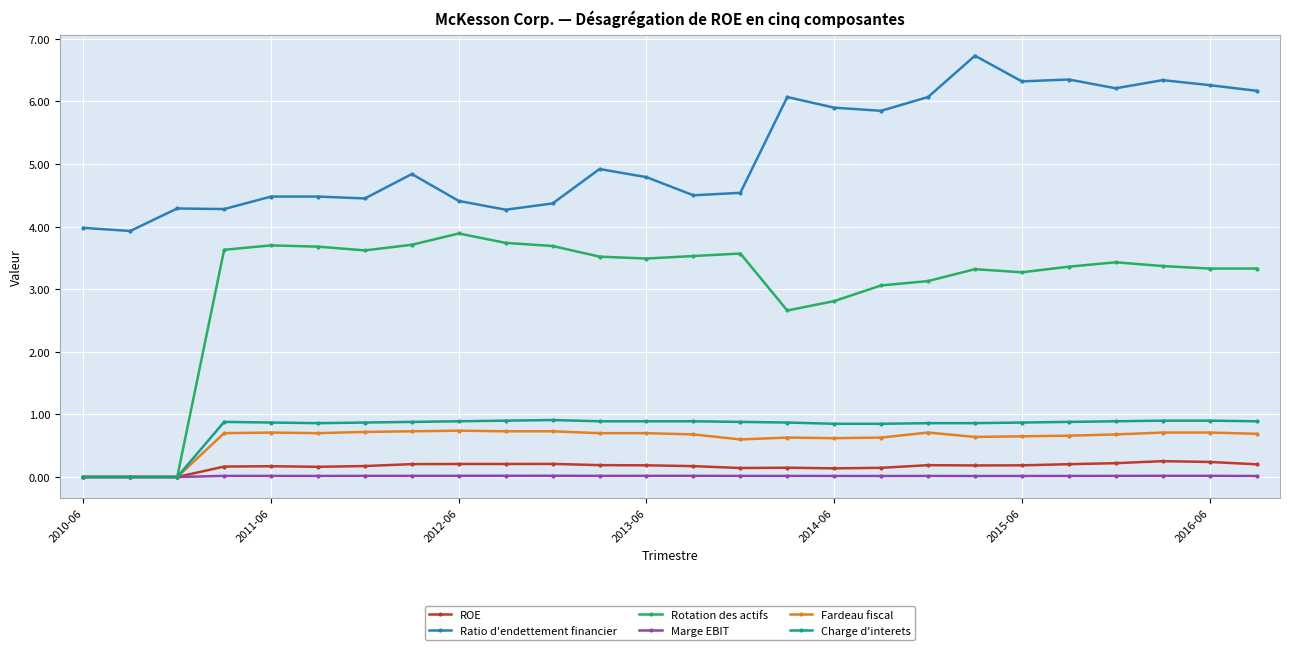

Which series has the widest spread of values?

Rotation des actifs